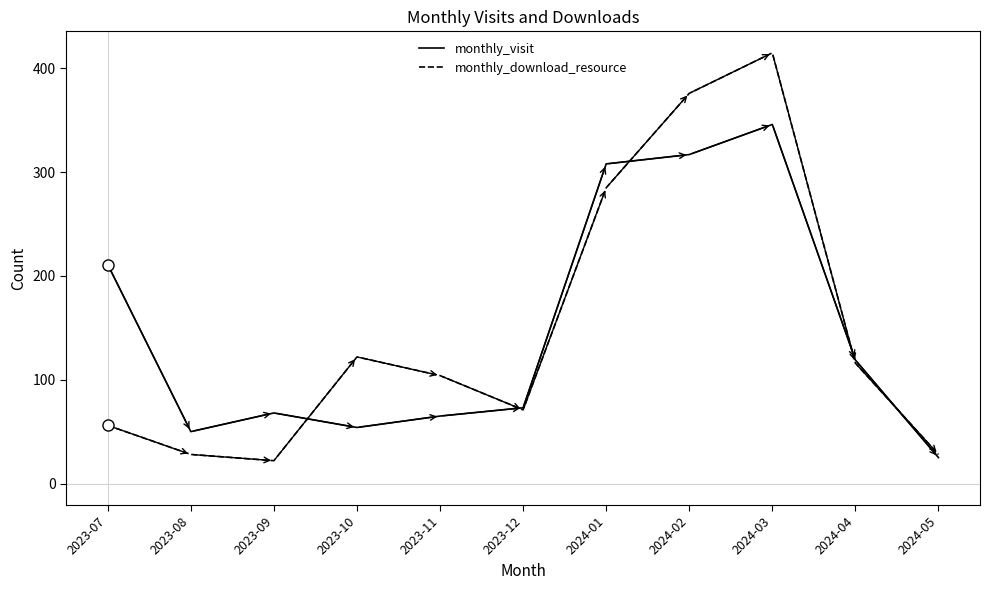

Is the value of monthly_visit at 2024-02 greater than the value of monthly_download_resource at 2024-05?

Yes